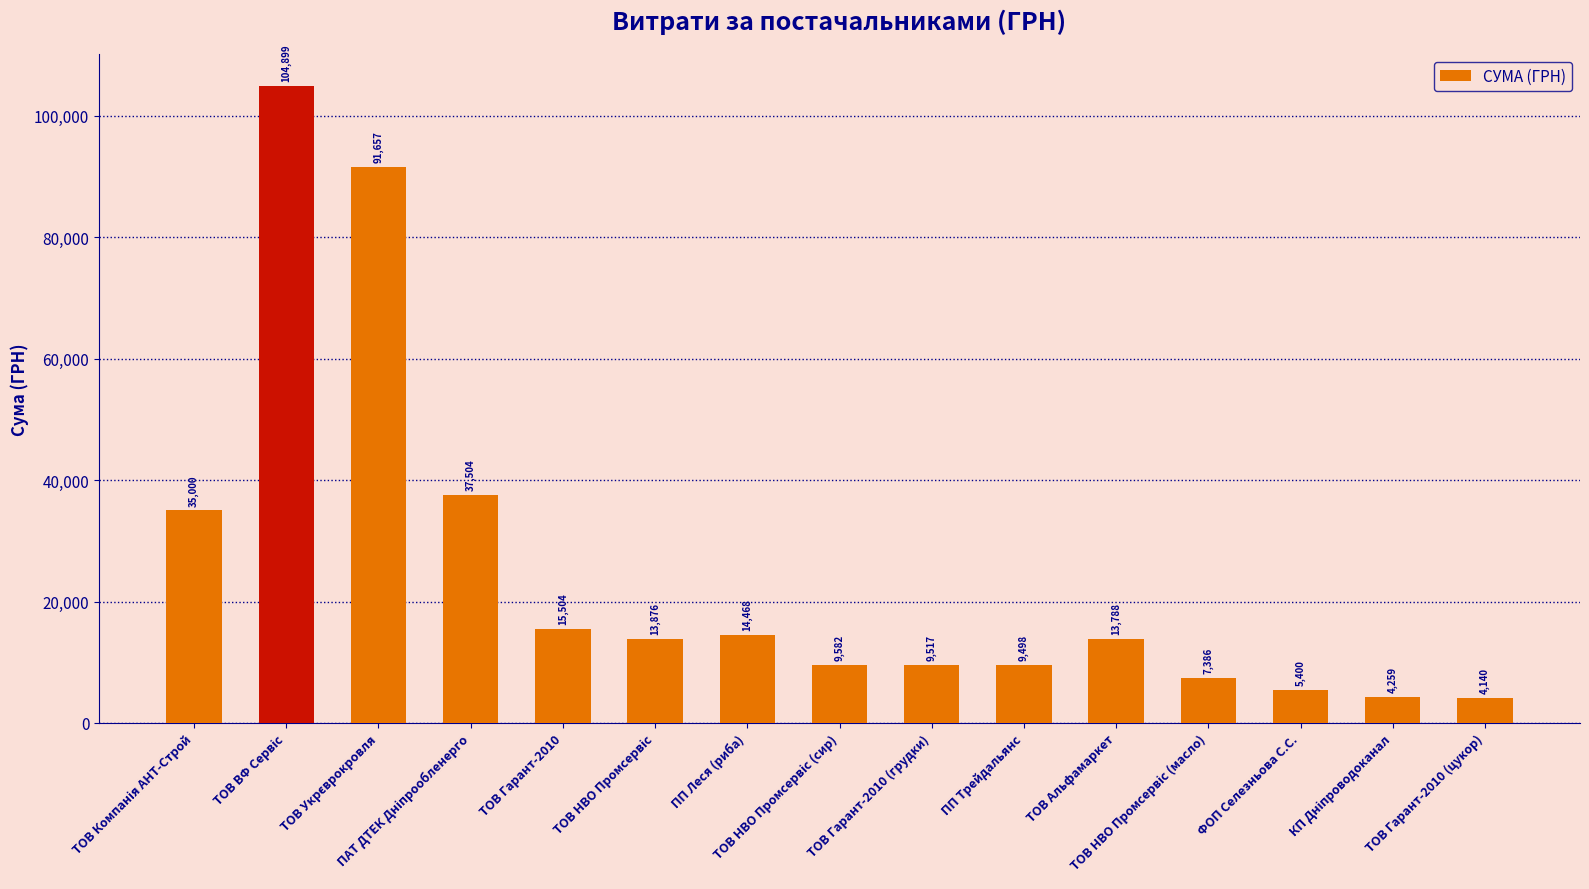

What is the value of the 2nd bar from the left?

104899.0